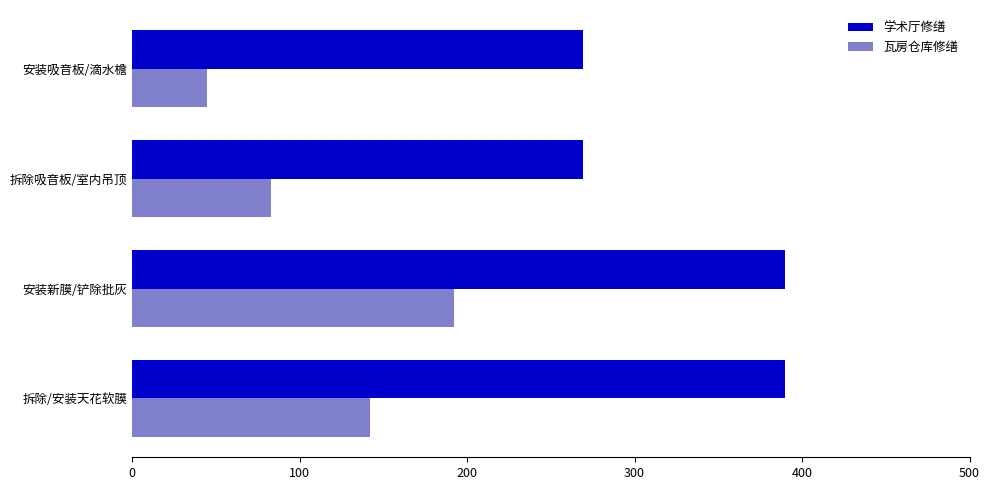

What value does the 瓦房仓库修缮 series have at 安装新膜/铲除批灰?

192.0